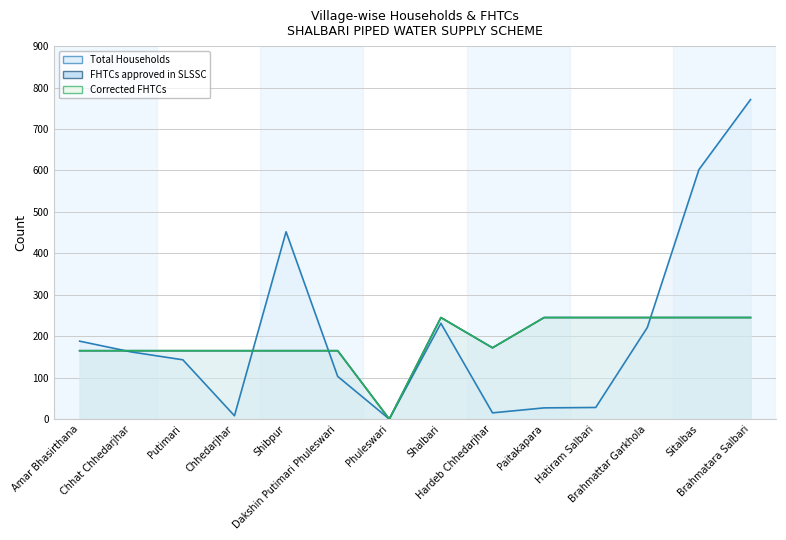

At how many categories does at least one series exceed 338?

3